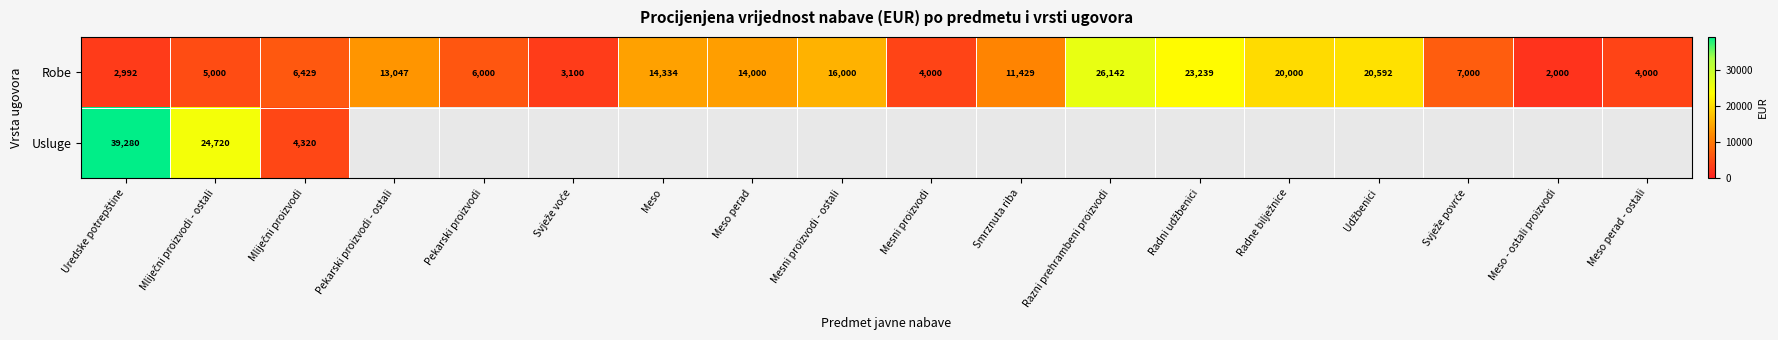

What is the sum of all Robe values?

199304